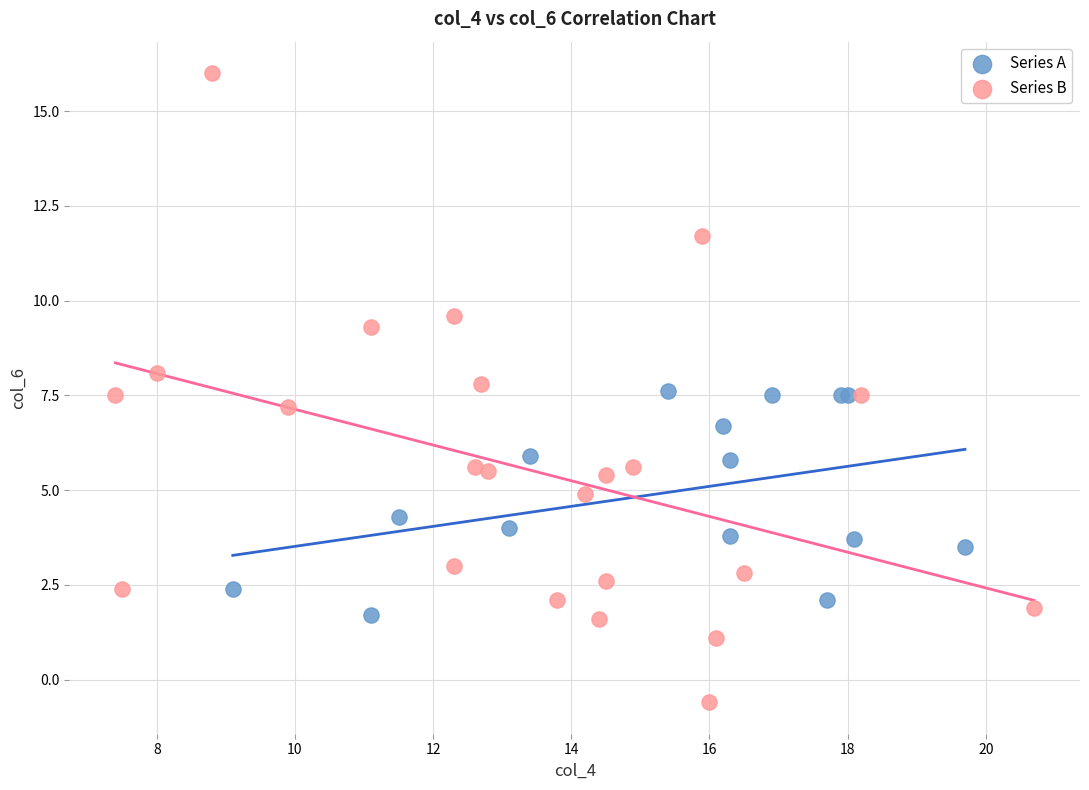

Which series contains the lowest Y value?

Series B